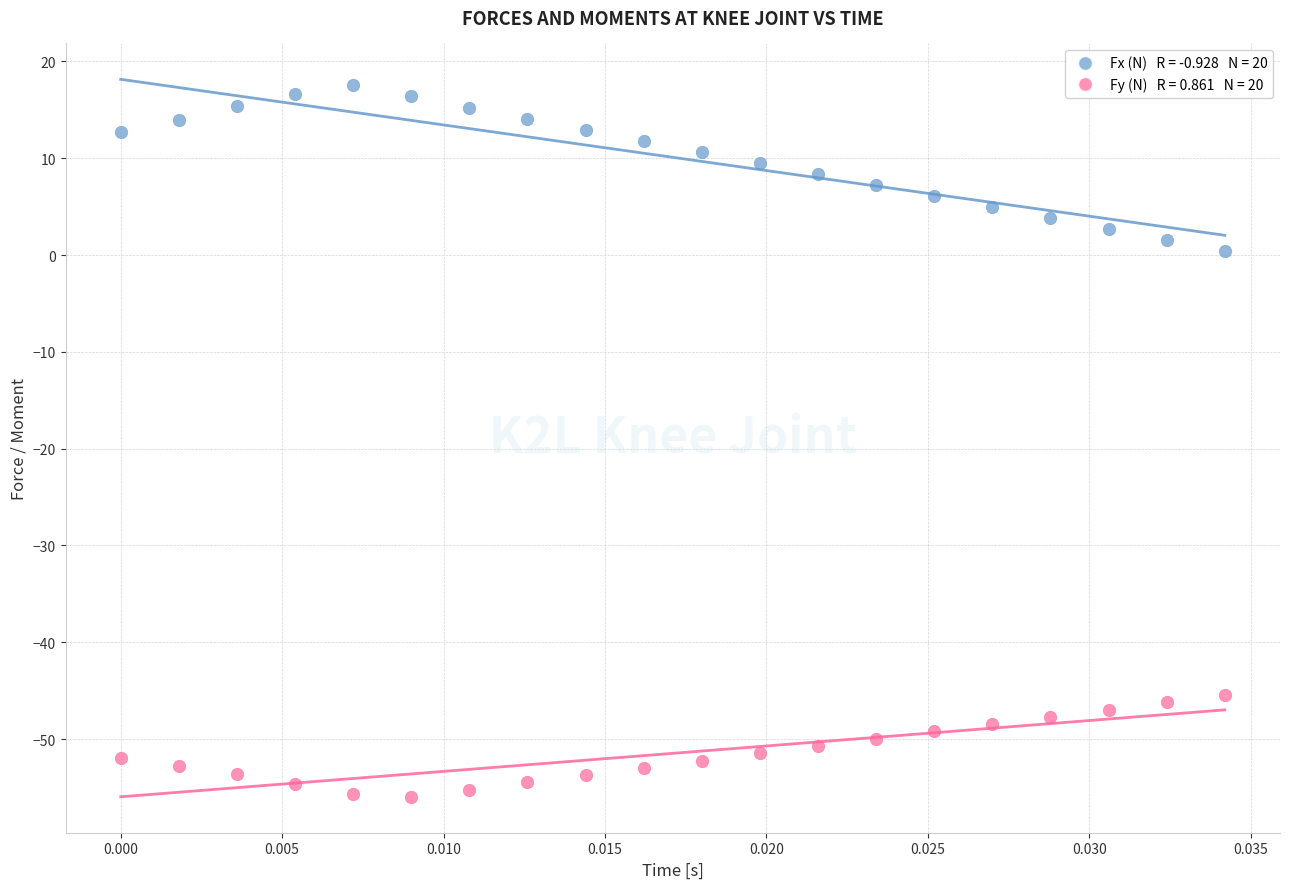

Across all data points, what is the range of Y values (max minus min)?

73.5